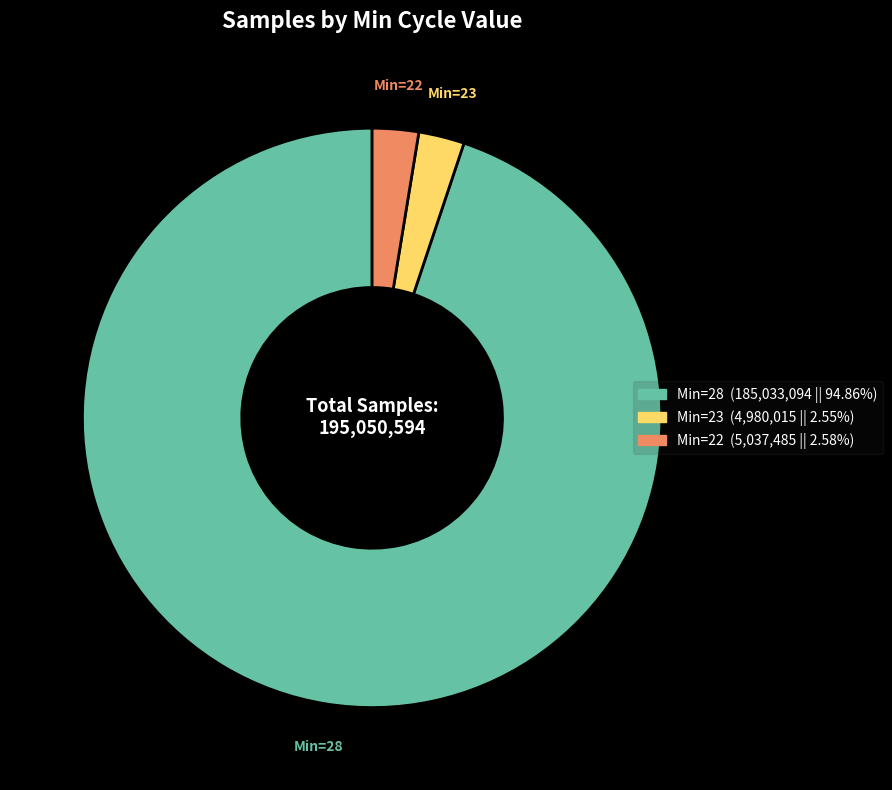

How many slices are in this pie chart?

3